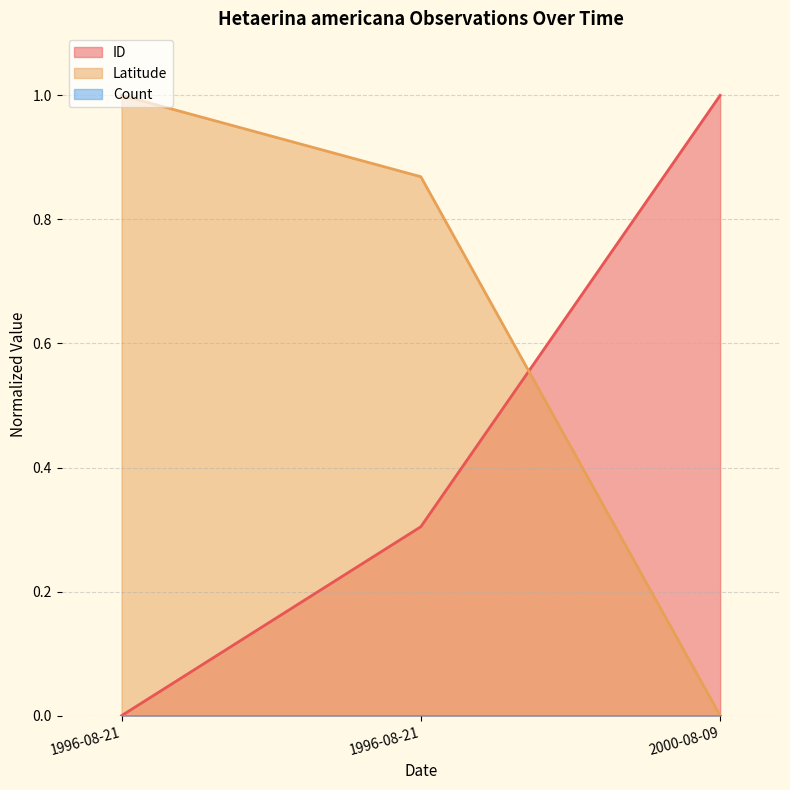

Does the chart have visible grid lines?

Yes